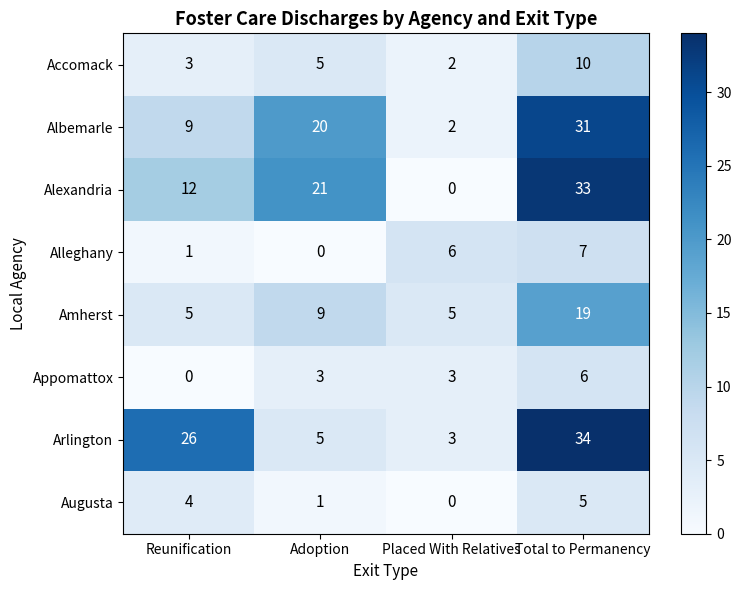

What is the sum of the Augusta values at Total to Permanency and Reunification?

9